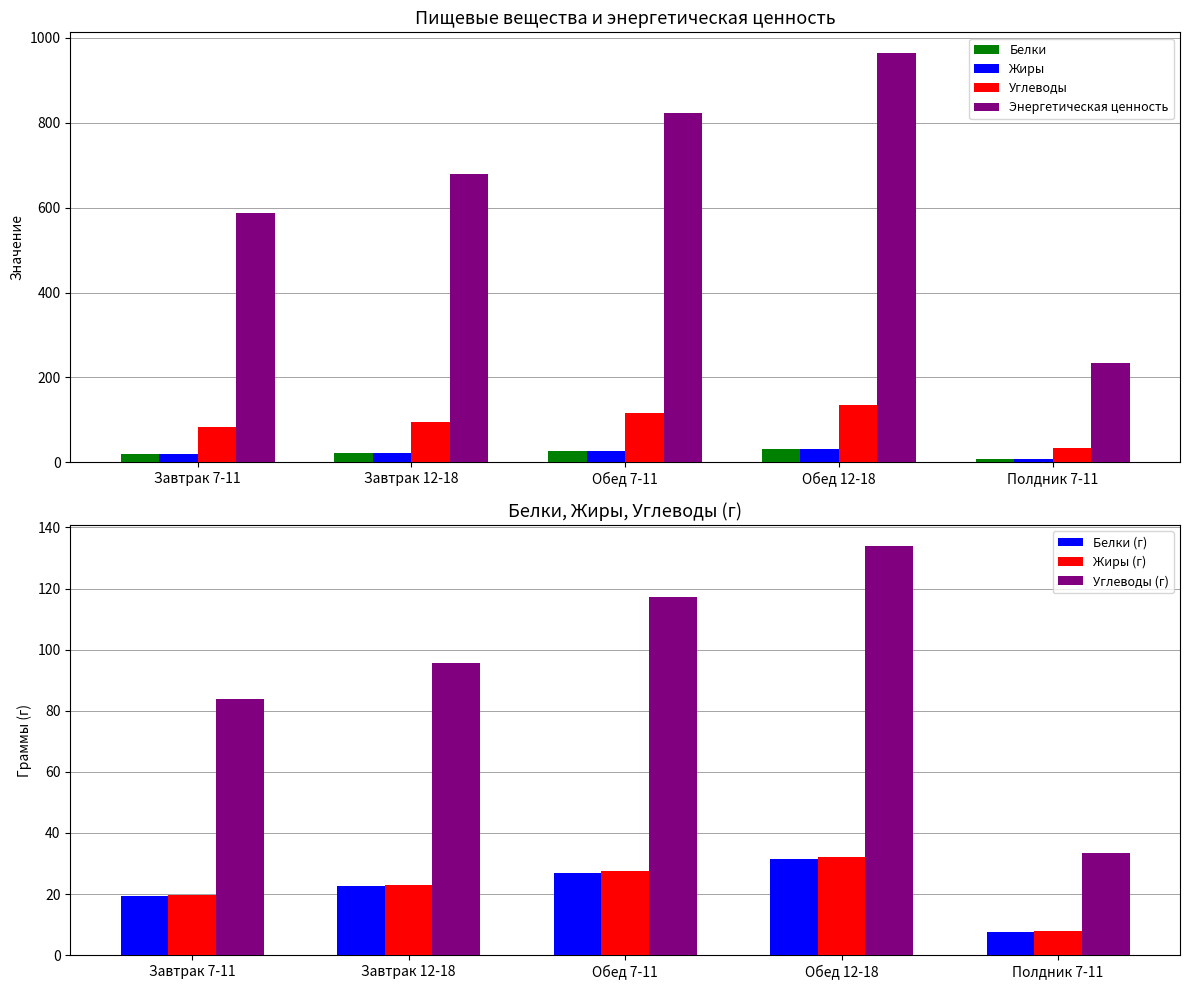

What is the sum of all Белки values?

107.9